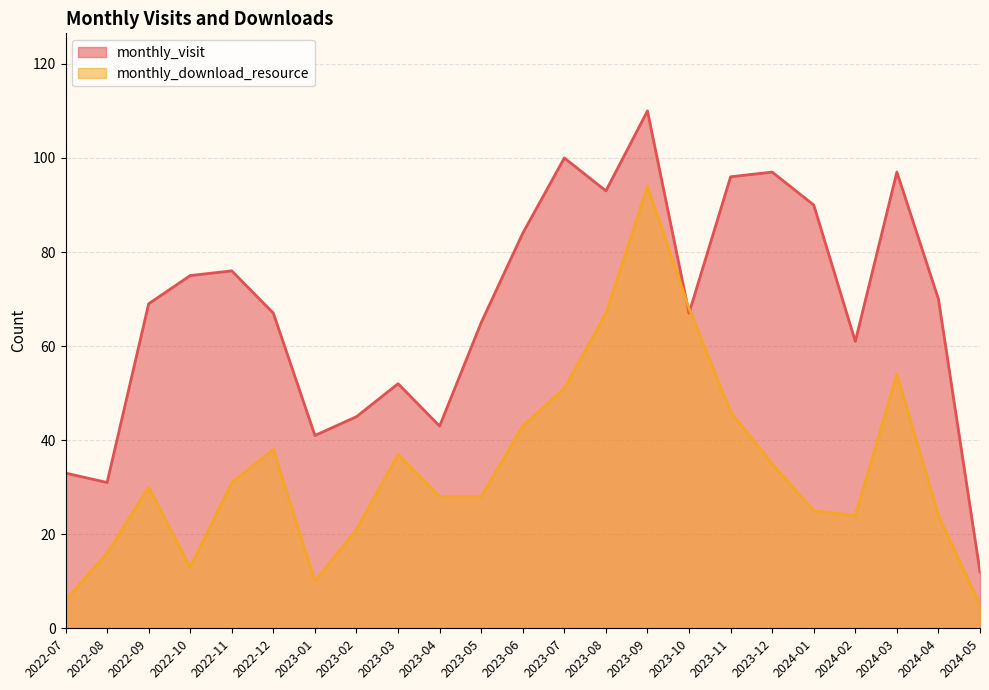

What is the difference between the highest and lowest values at 2023-04?

15